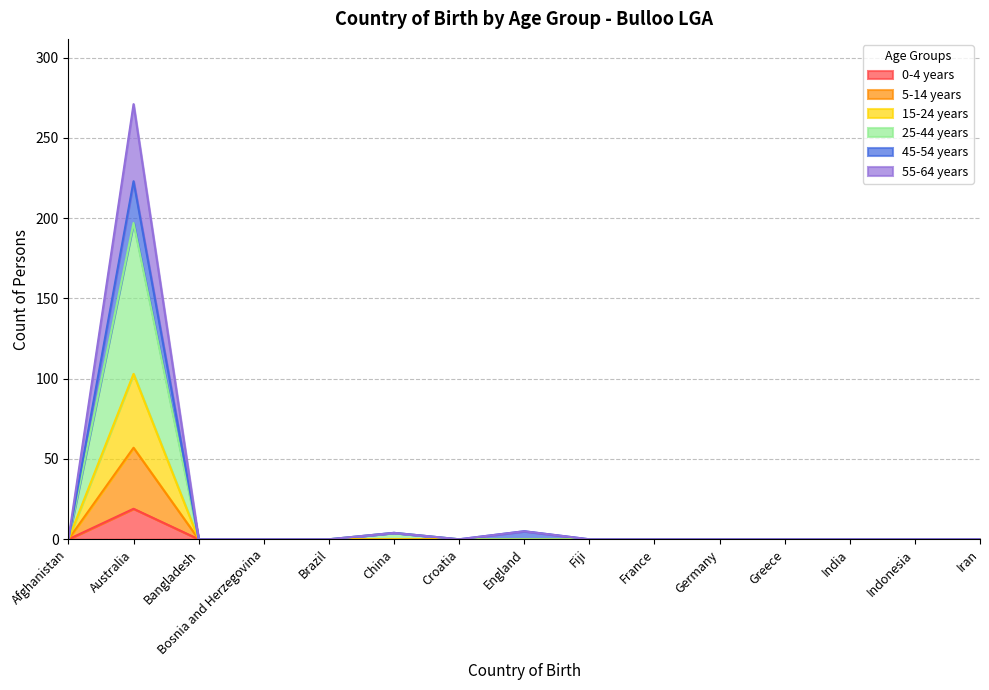

At which category does the chart reach its minimum across all series?

Afghanistan